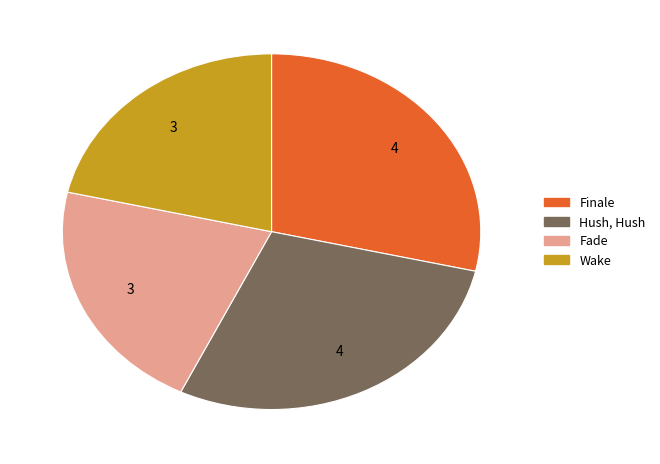

Is there any slice that represents more than half of the pie?

No